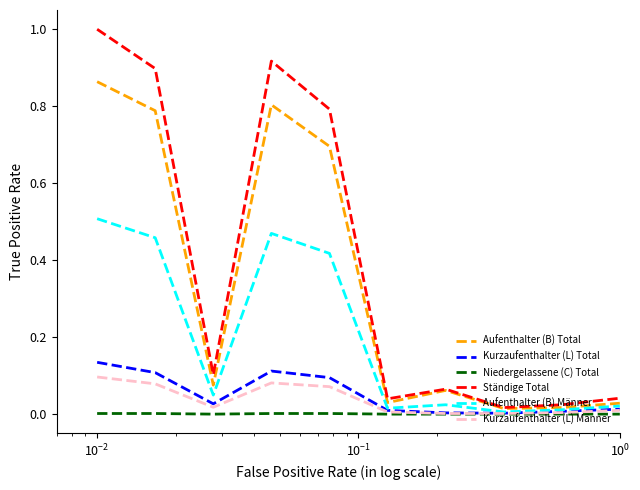

Which series has the largest total across all categories?

Ständige Total